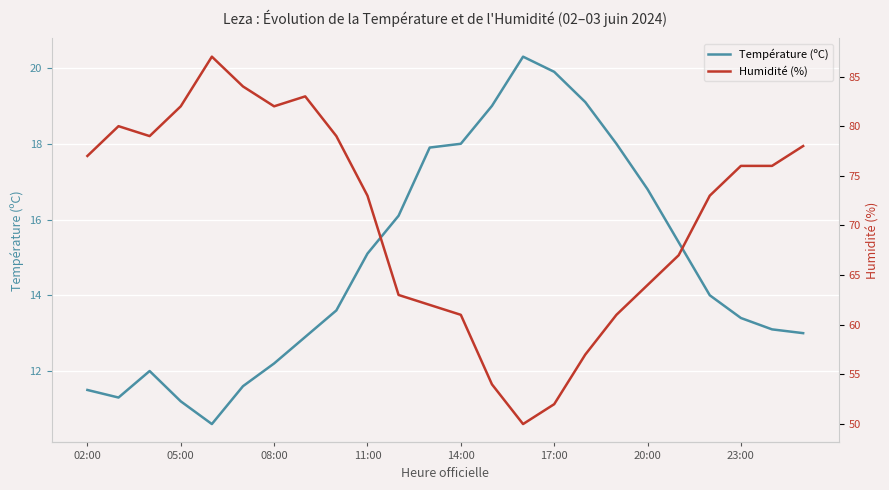

In Température (ºC), how many points are lower than both neighbors (excluding endpoints)?

2